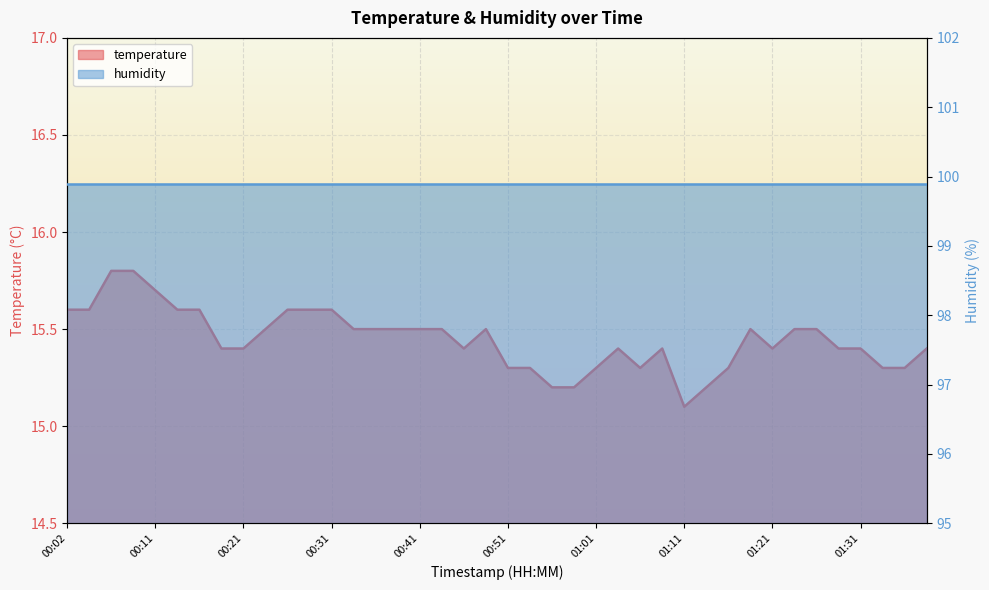

What is the ratio of the value at 00:21 to the value at 01:19?

1.0